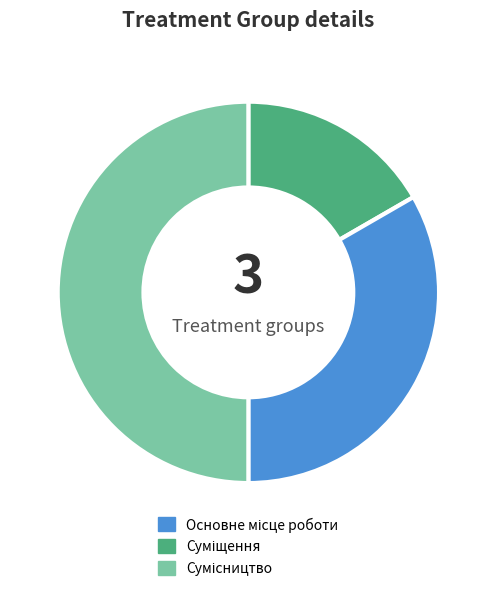

Does Основне місце роботи represent more than half of the total?

No